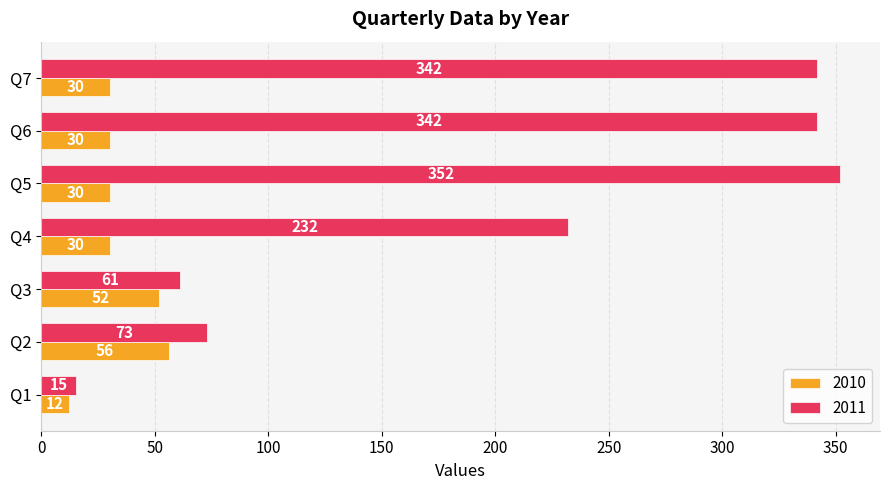

What is the difference between the highest and lowest values at Q5?

322